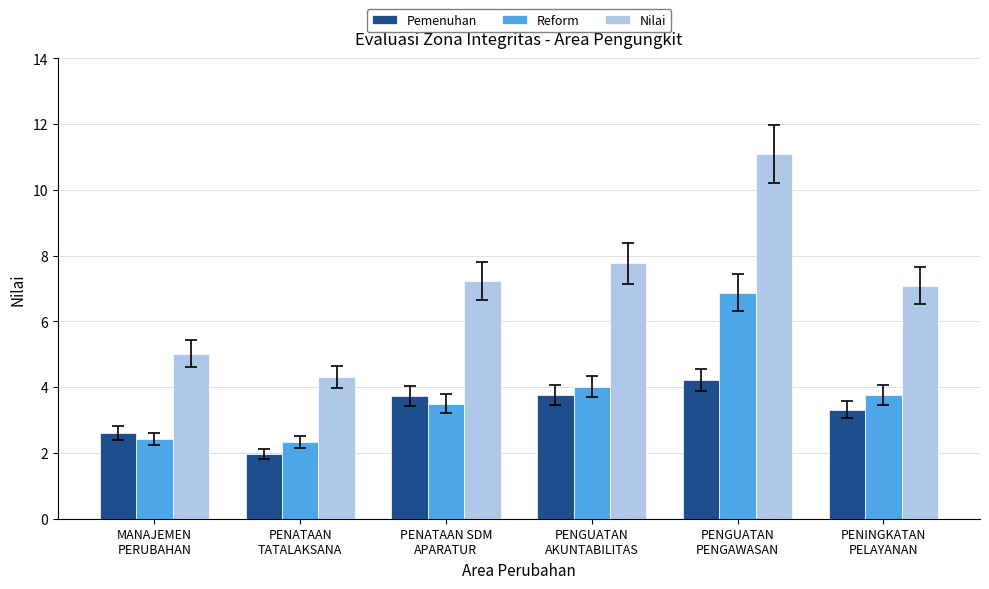

Is it true that Reform equals 6.8 at PENGUATAN
AKUNTABILITAS?

False